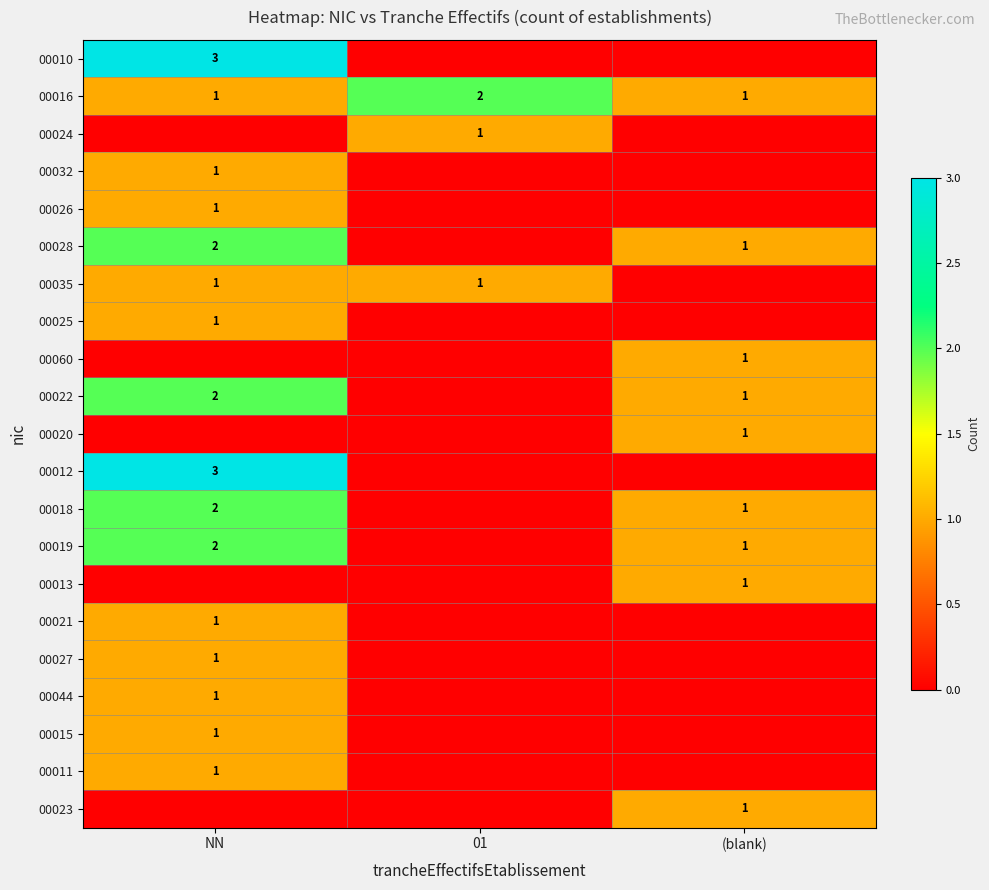

Read the 00016 value at 01.

2